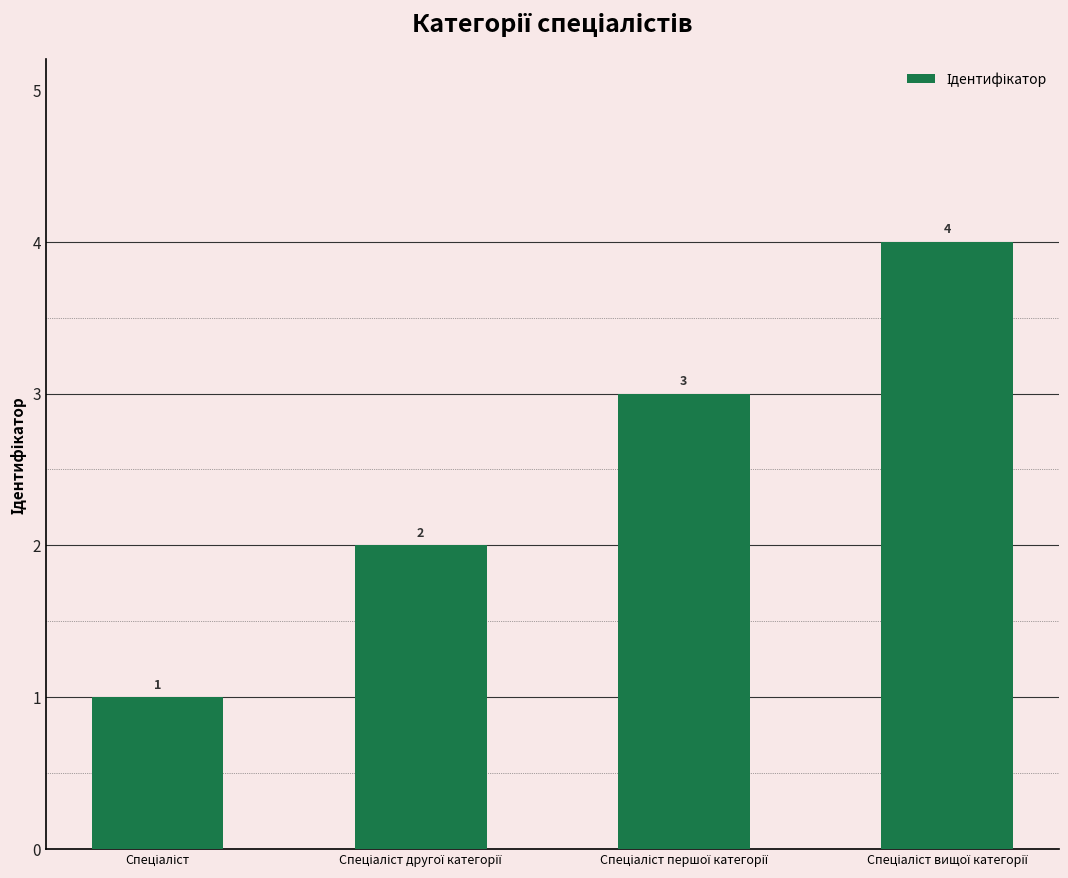

What is the value of the 2nd bar from the left?

2